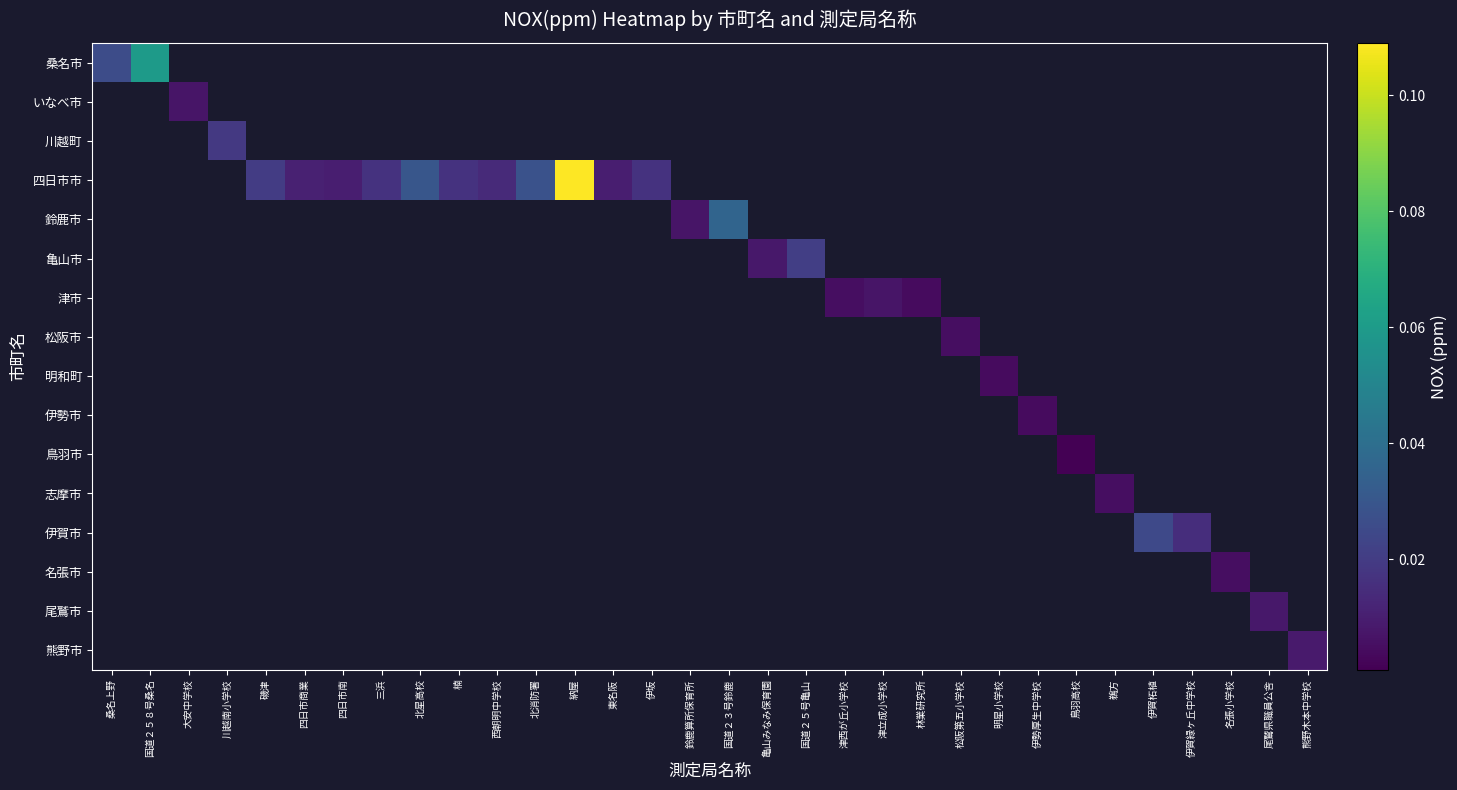

At how many categories does at least one series exceed 0?

32